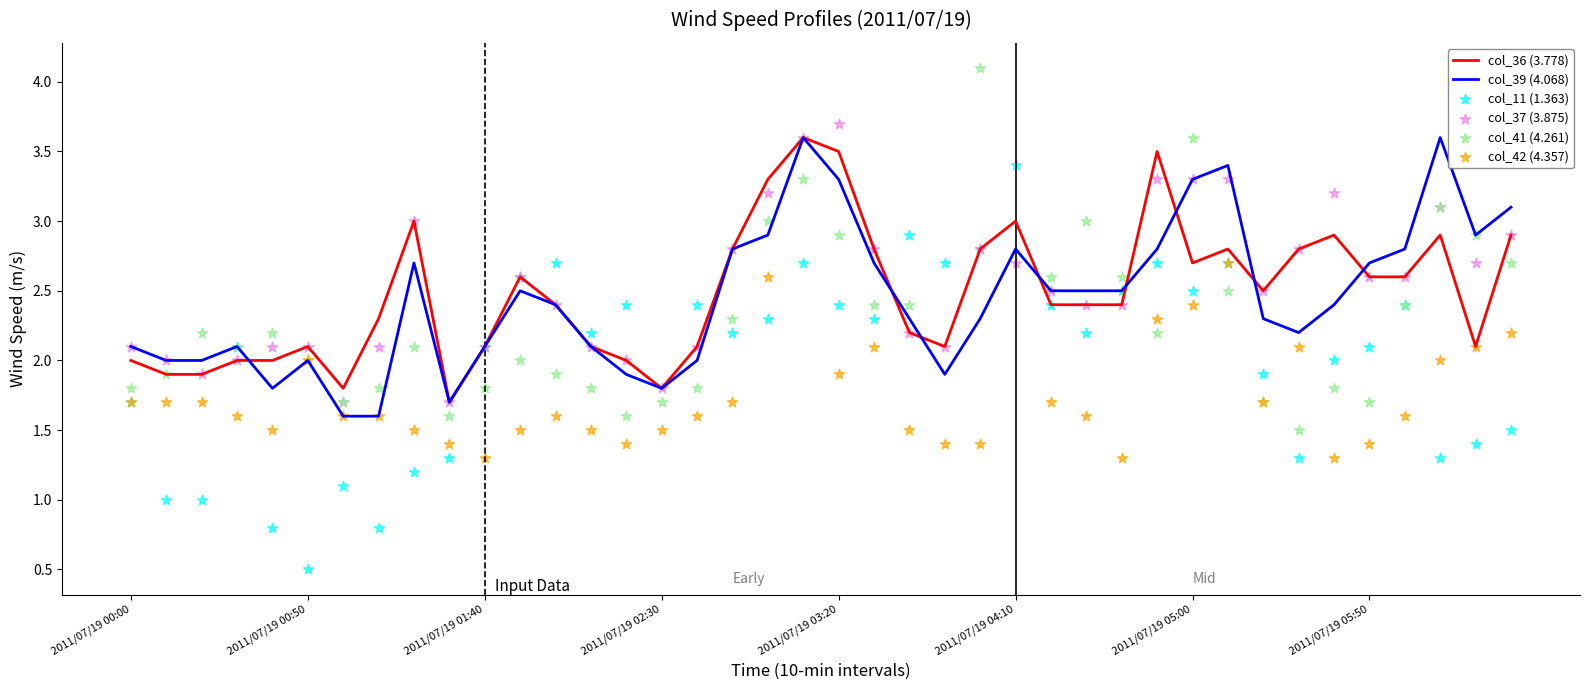

At how many categories does at least one series exceed 1?

40